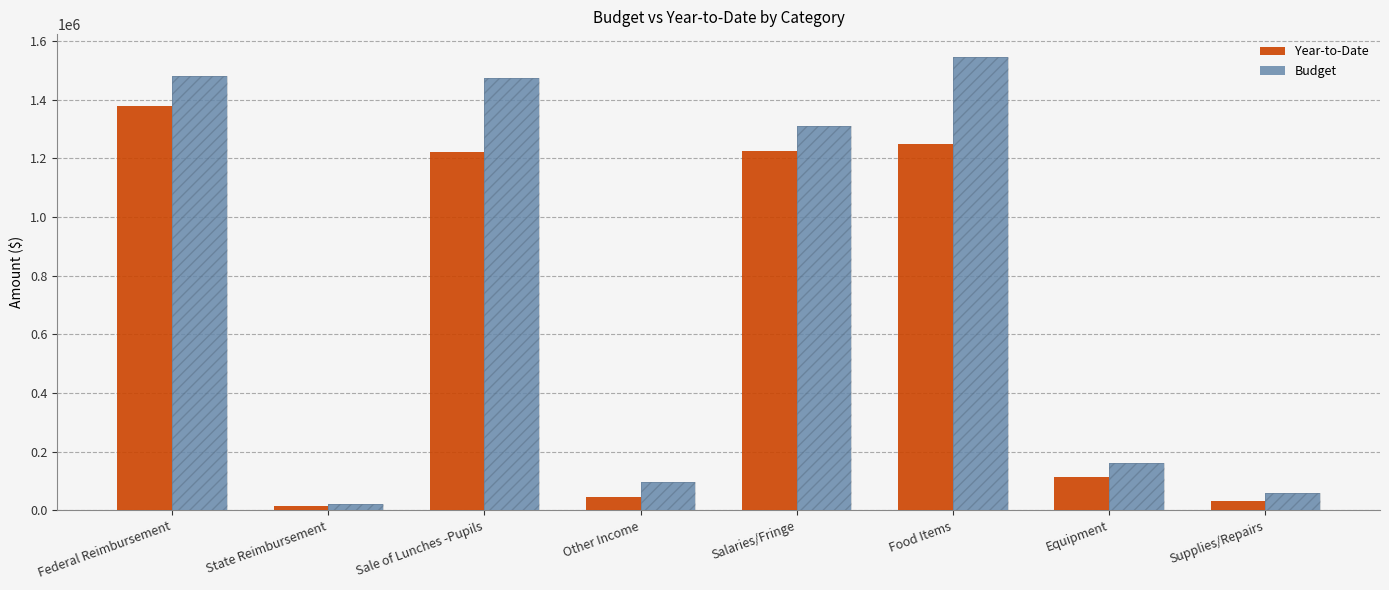

Is the value of Year-to-Date at Supplies/Repairs greater than the value of Budget at Sale of Lunches -Pupils?

No